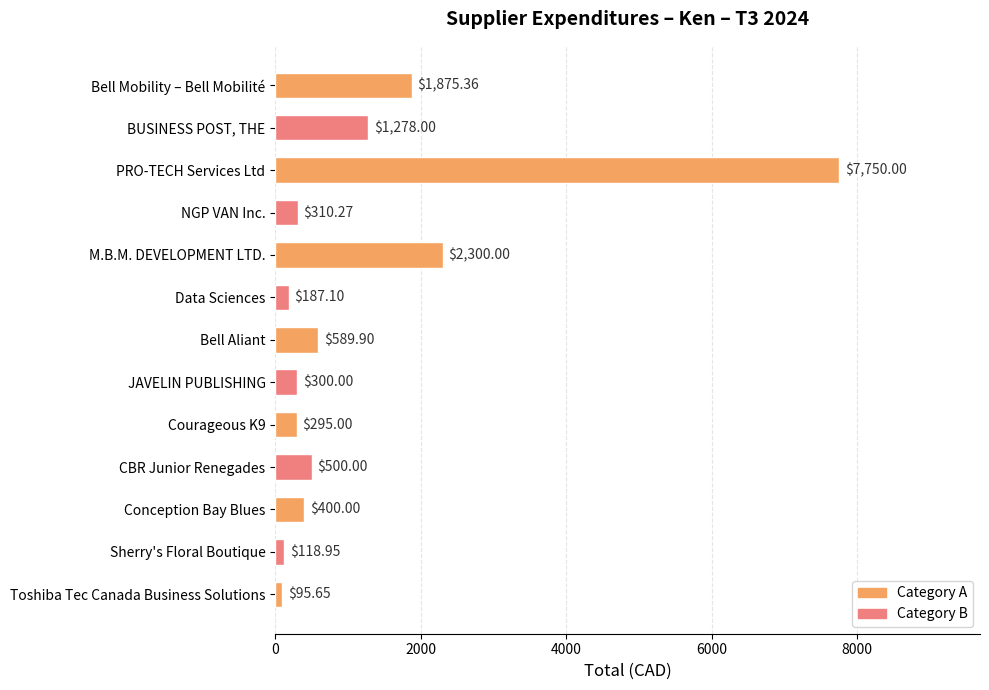

What is the smallest value displayed?

95.7